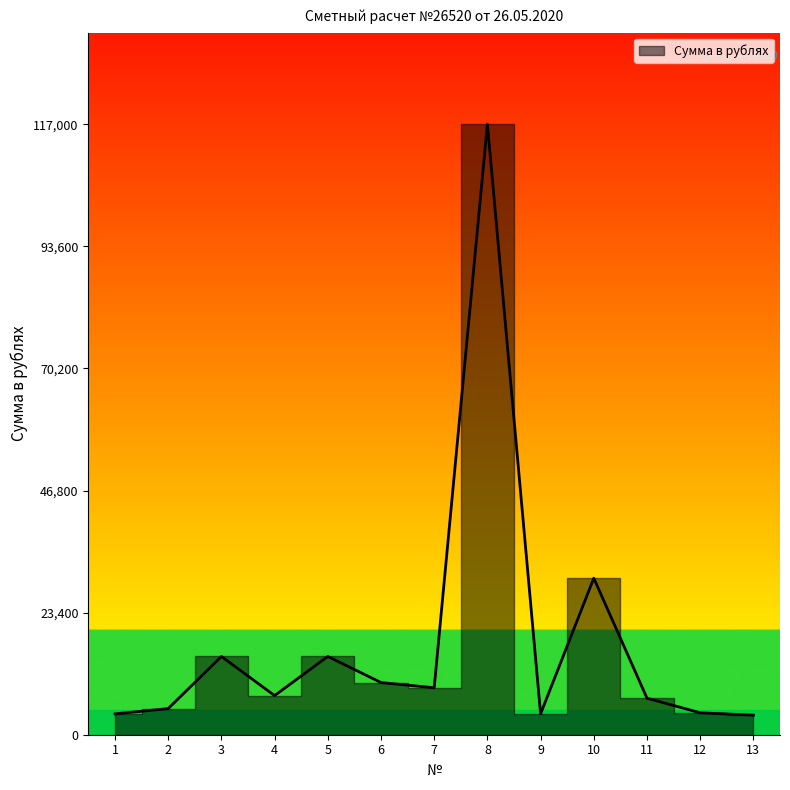

At which label is the value closest to 60375?

10